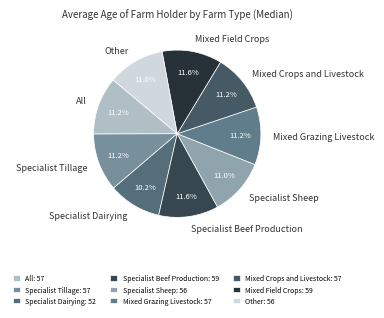

To the nearest percent, what percentage of the pie is Mixed Grazing Livestock?

11%